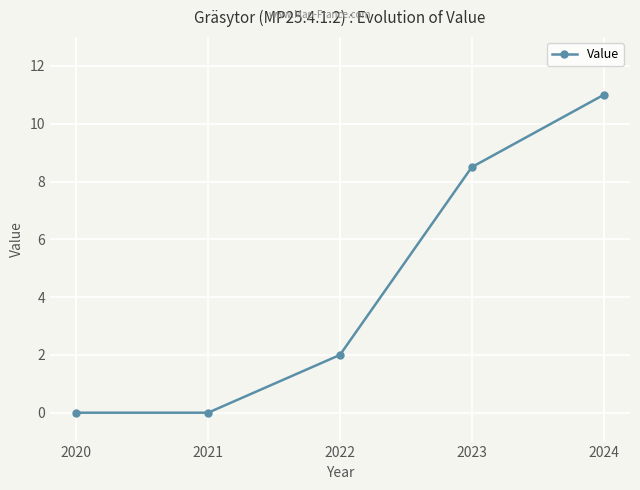

The value at 2022 is 2.0. True or false?

True